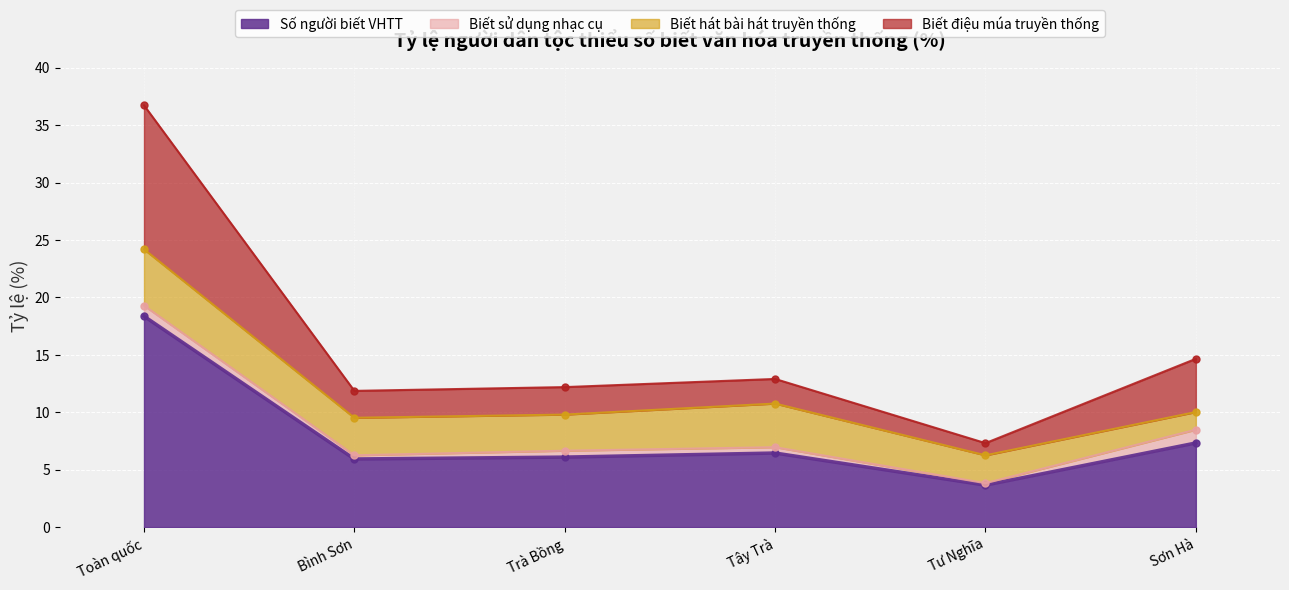

What is the minimum value for Số người biết VHTT?

3.7